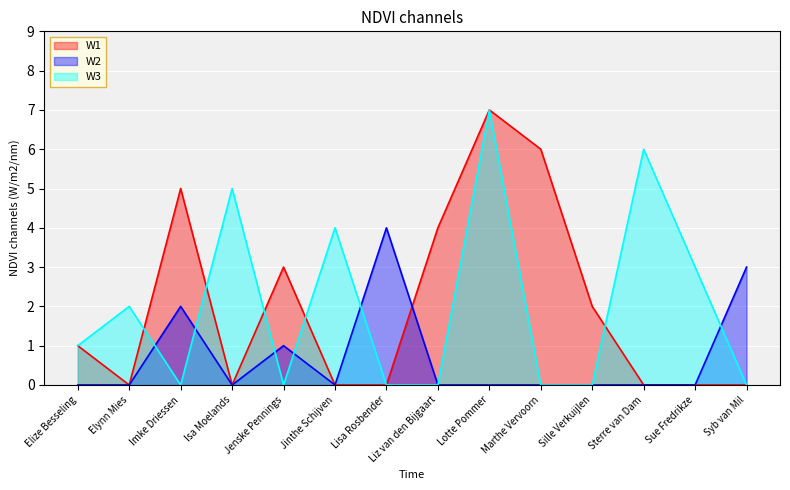

Reading left to right, what are all the values shown in this chart?

W1: Elize Besseling=1	Elynn Mies=0	Imke Driessen=5	Isa Moelands=0	Jenske Pennings=3	Jinthe Schijven=0	Lisa Rosbender=0	Liz van den Bijgaart=4	Lotte Pommer=7	Marthe Vervoorn=6	Sille Verkuijlen=2	Sterre van Dam=0	Sue Fredrikze=0	Syb van Mil=0
W2: Elize Besseling=0	Elynn Mies=0	Imke Driessen=2	Isa Moelands=0	Jenske Pennings=1	Jinthe Schijven=0	Lisa Rosbender=4	Liz van den Bijgaart=0	Lotte Pommer=0	Marthe Vervoorn=0	Sille Verkuijlen=0	Sterre van Dam=0	Sue Fredrikze=0	Syb van Mil=3
W3: Elize Besseling=1	Elynn Mies=2	Imke Driessen=0	Isa Moelands=5	Jenske Pennings=0	Jinthe Schijven=4	Lisa Rosbender=0	Liz van den Bijgaart=0	Lotte Pommer=7	Marthe Vervoorn=0	Sille Verkuijlen=0	Sterre van Dam=6	Sue Fredrikze=3	Syb van Mil=0